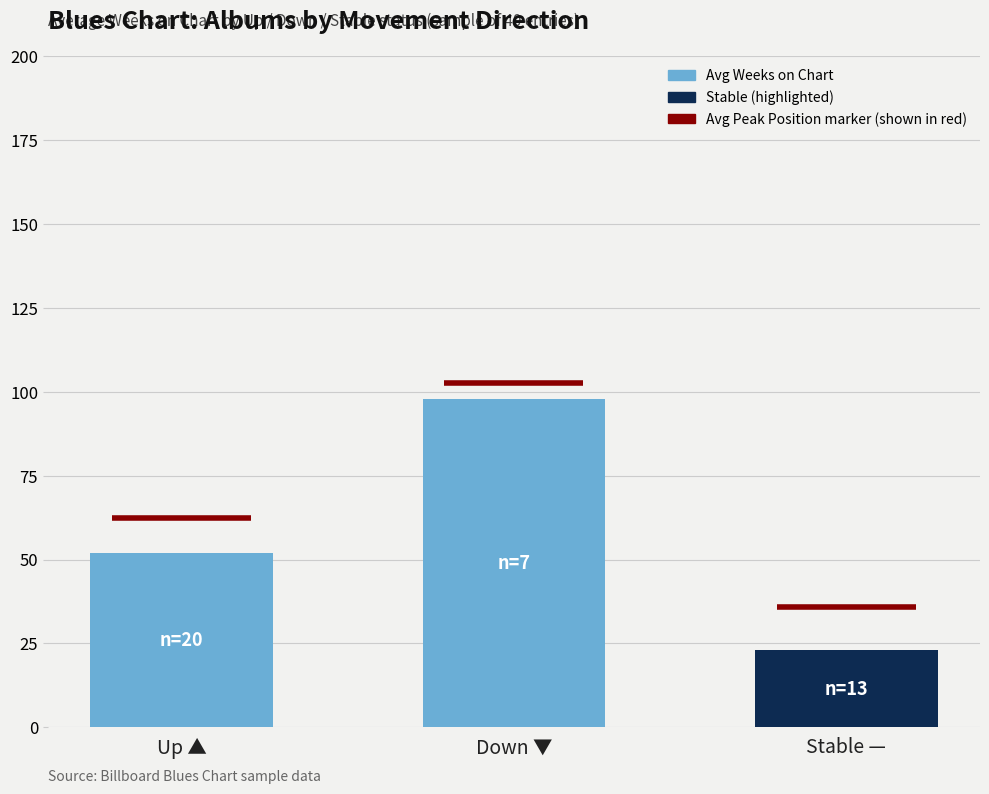

Where is the data nearest to the value 60?

Up ▲